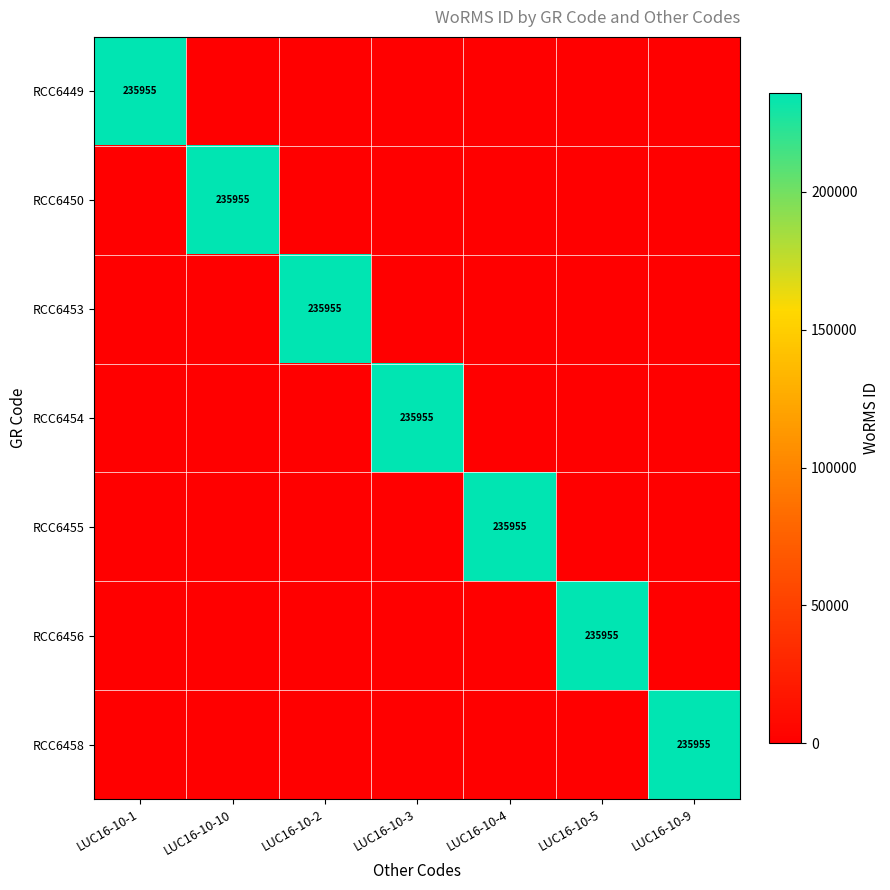

How many data points in RCC6454 are above 0?

1